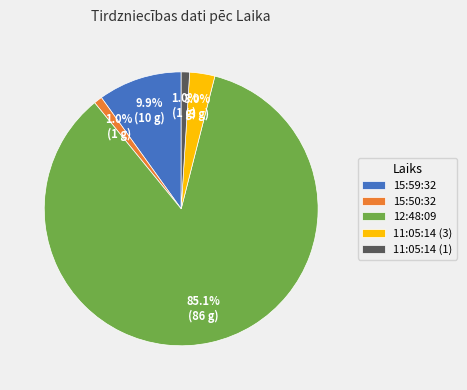

To the nearest percent, what portion does 11:05:14 (1) represent?

1%